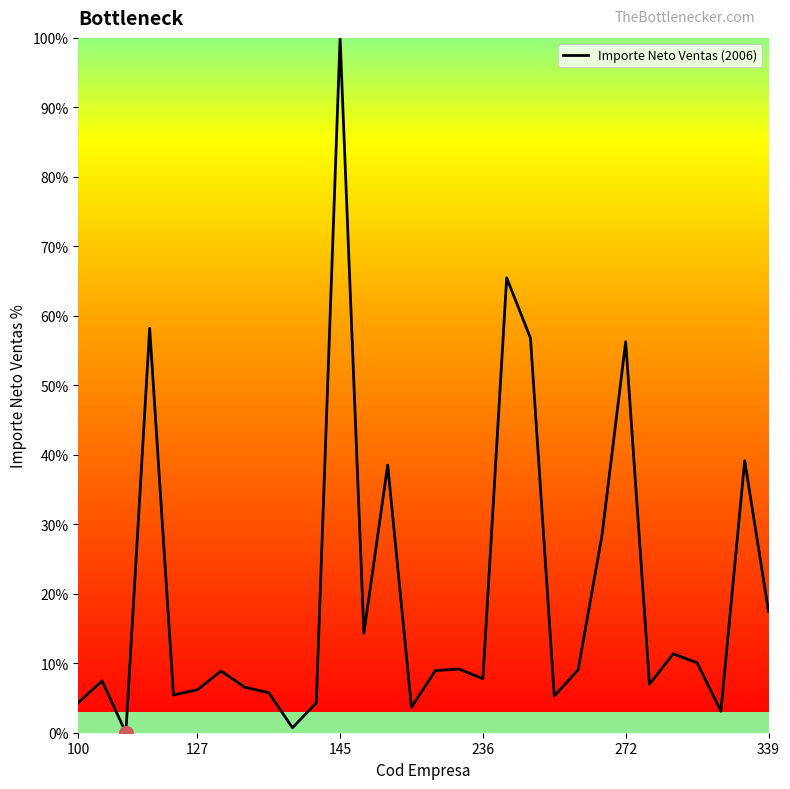

What is the difference between the maximum and minimum values?

100.0